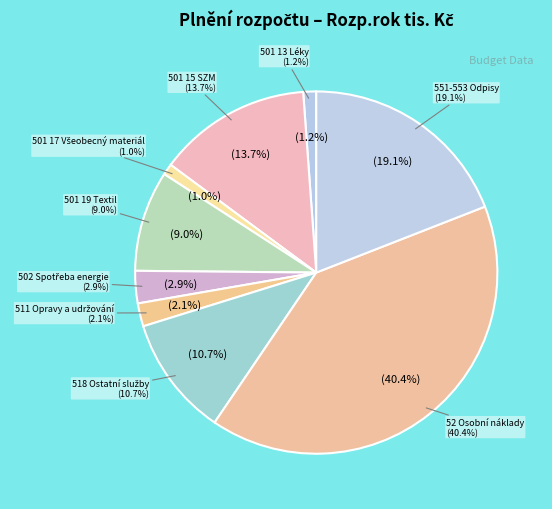

To the nearest percent, what portion does 501 17 Všeobecný materiál represent?

1%